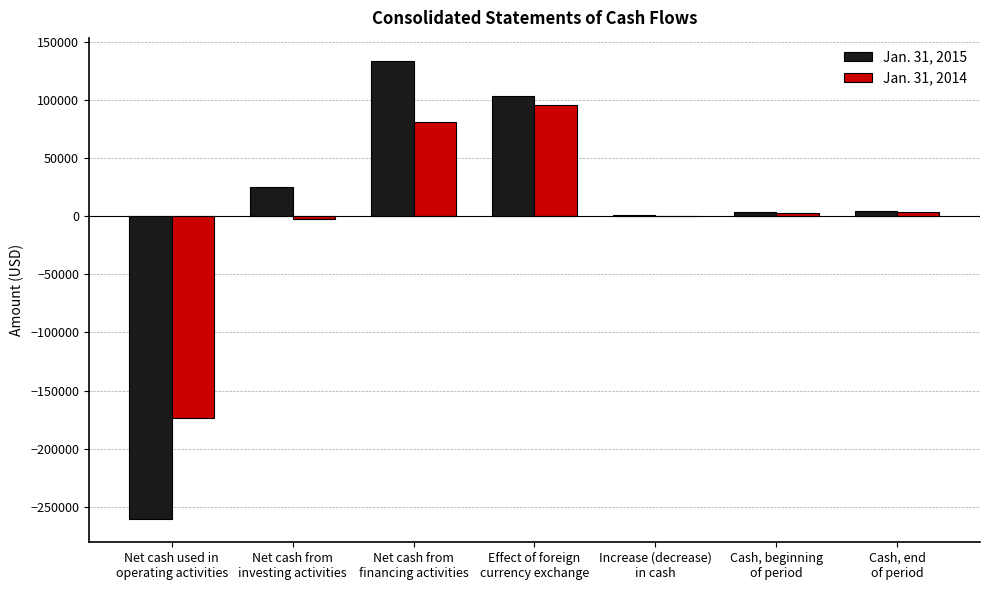

Where is Jan. 31, 2015 nearest to the value -63557?

Increase (decrease)
in cash